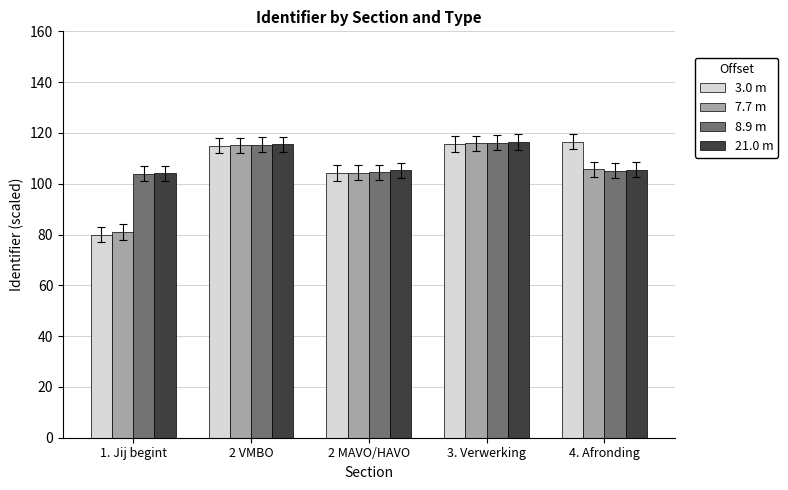

What is the difference between the maximum and second lowest values in the 7.7 m series?

11.5